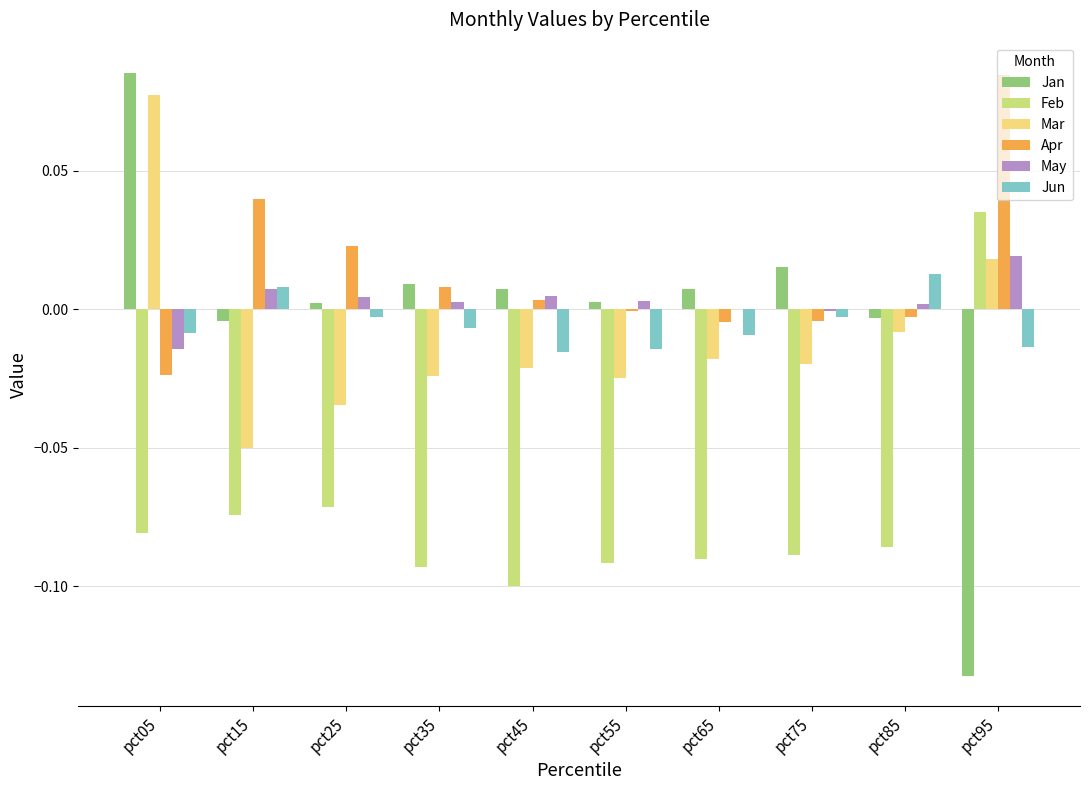

How many groups of bars are there?

10